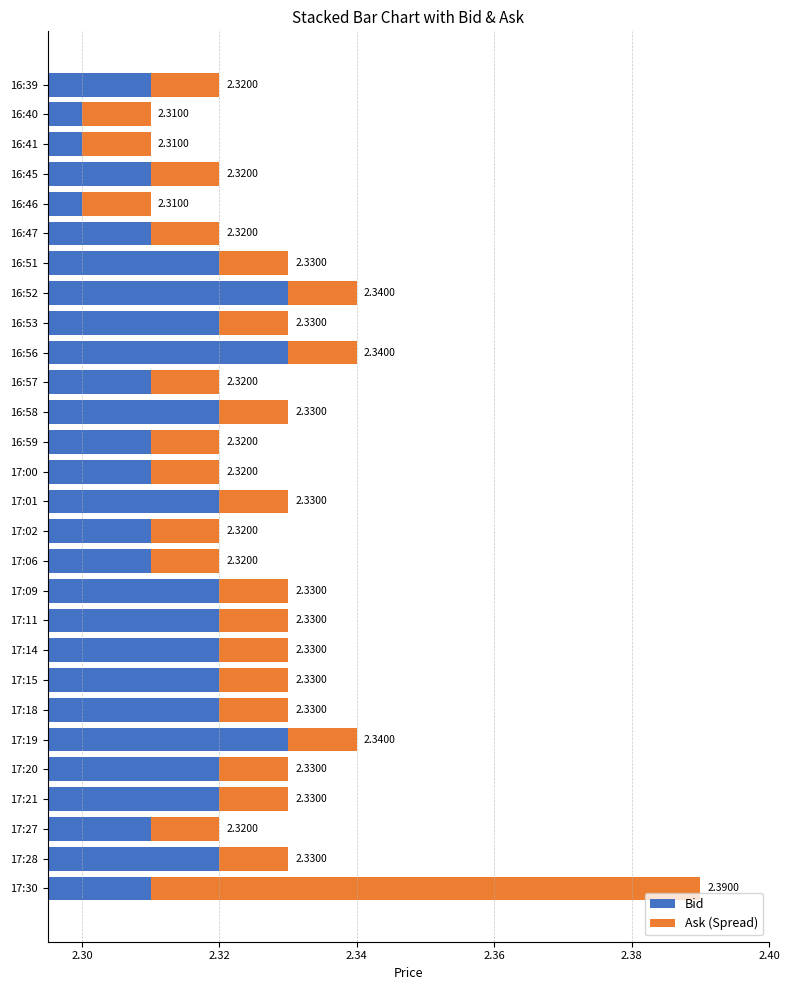

Rank the series by their average value, from highest to lowest.

Bid, Ask (Spread)